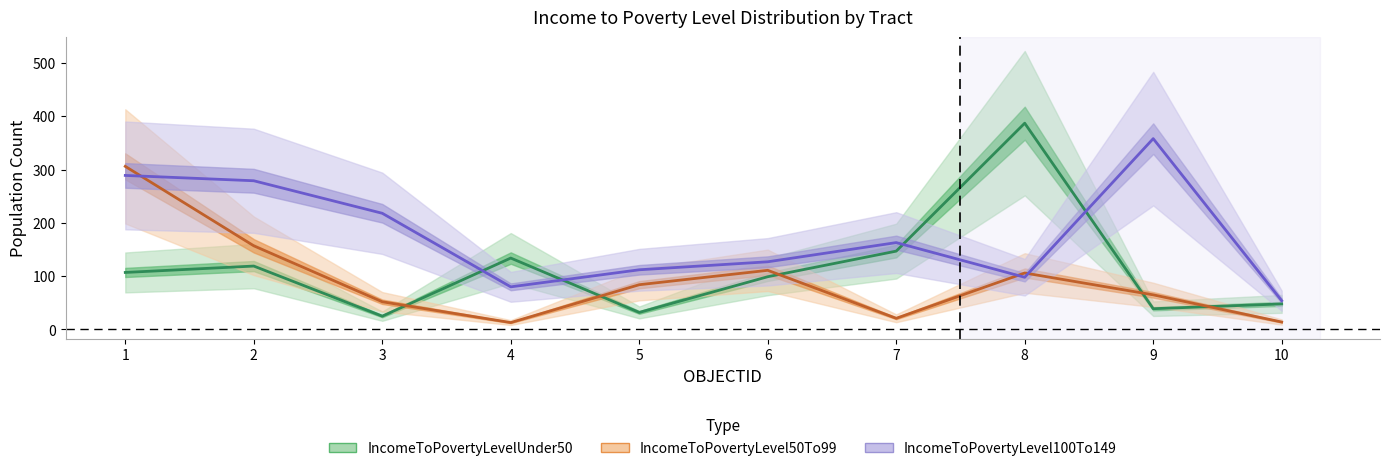

List the series in order of their overall mean, highest first.

IncomeToPovertyLevel100To149, IncomeToPovertyLevelUnder50, IncomeToPovertyLevel50To99